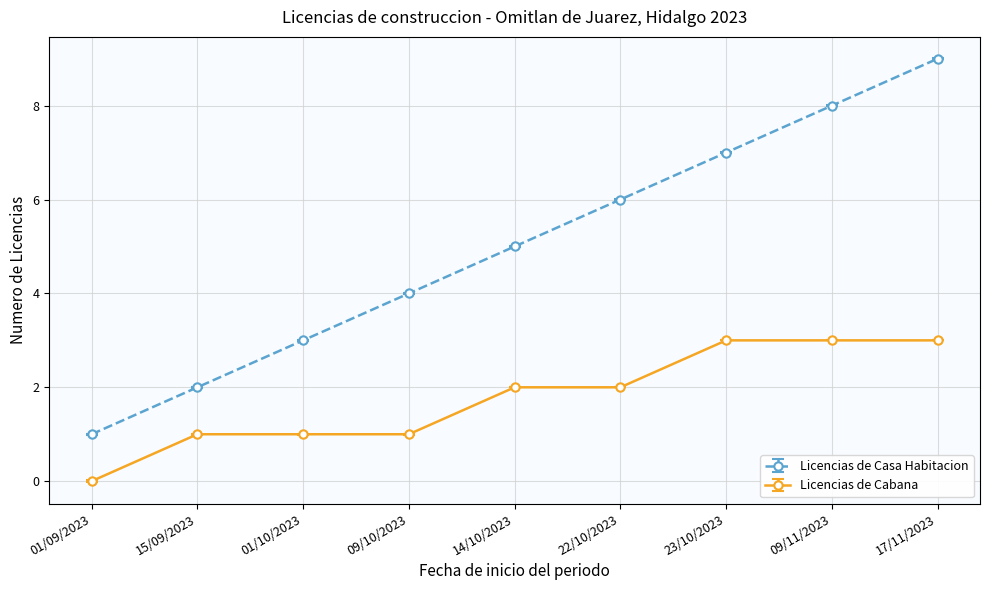

Rank the series by their maximum value, from lowest to highest.

Licencias de Cabana, Licencias de Casa Habitacion